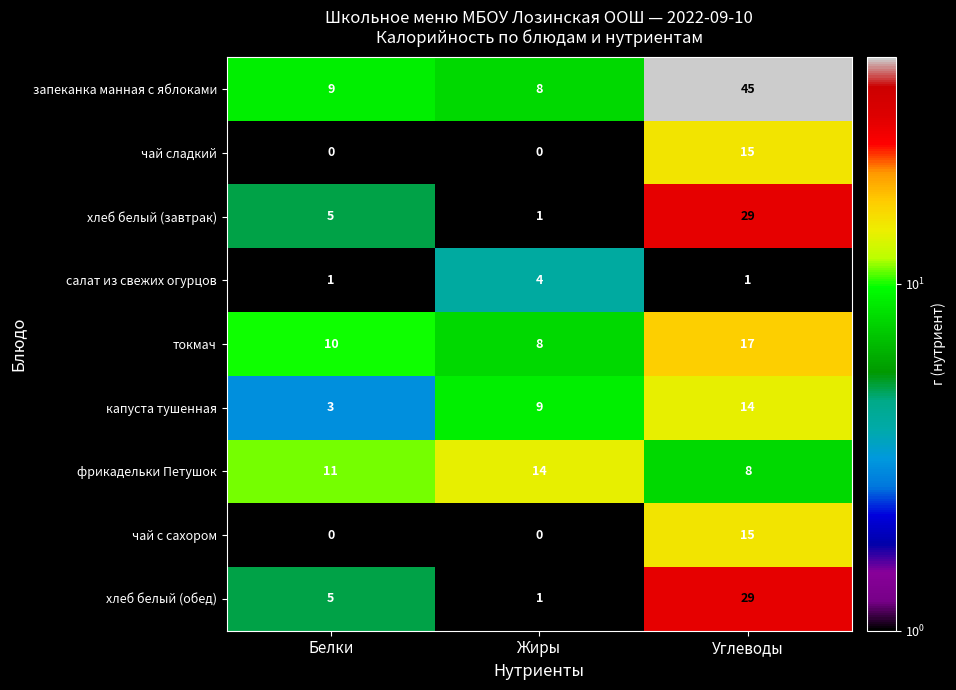

What is the lowest value of the капуста тушенная series?

3